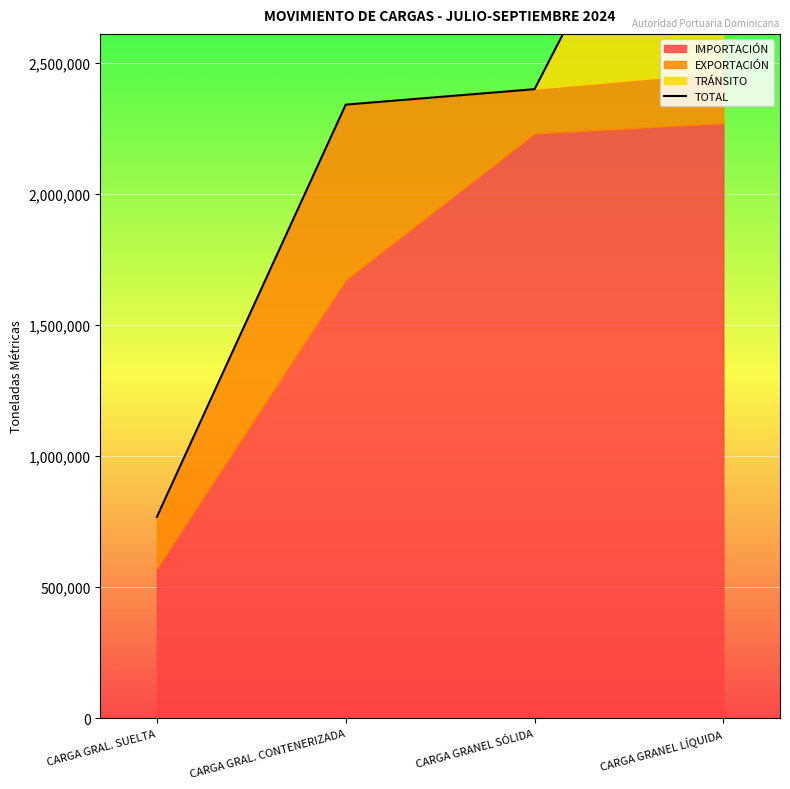

List the labels in order of value, smallest first.

CARGA GRAL. SUELTA, CARGA GRAL. CONTENERIZADA, CARGA GRANEL SÓLIDA, CARGA GRANEL LÍQUIDA